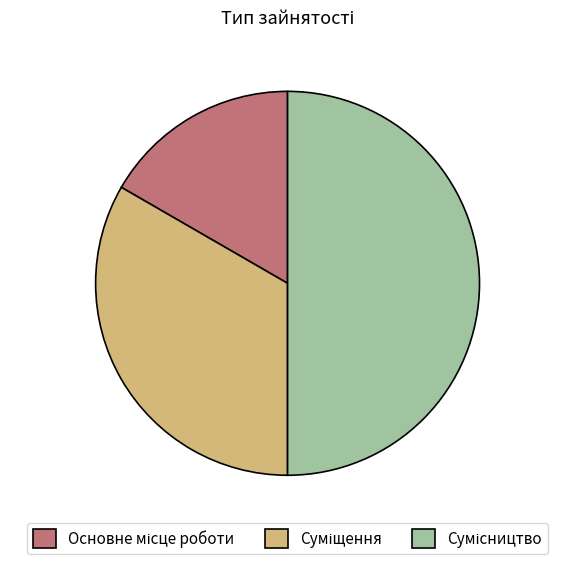

The Основне місце роботи slice represents 17% of the pie. True or false?

True